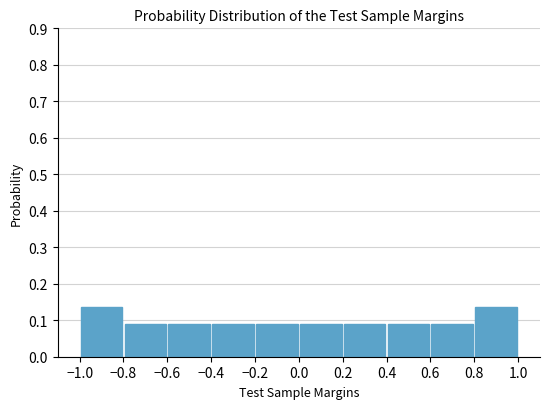

Reading left to right, list every bar in this chart as the range it spans on the x-axis followed by its height. The values are not printed on the chart, so give them approximately, as read against the axis.

-1.0 to -0.8: 0.14
-0.8 to -0.6: 0.09
-0.6 to -0.4: 0.09
-0.4 to -0.2: 0.09
-0.2 to 0.0: 0.09
0.0 to 0.2: 0.09
0.2 to 0.4: 0.09
0.4 to 0.6: 0.09
0.6 to 0.8: 0.09
0.8 to 1.0: 0.14